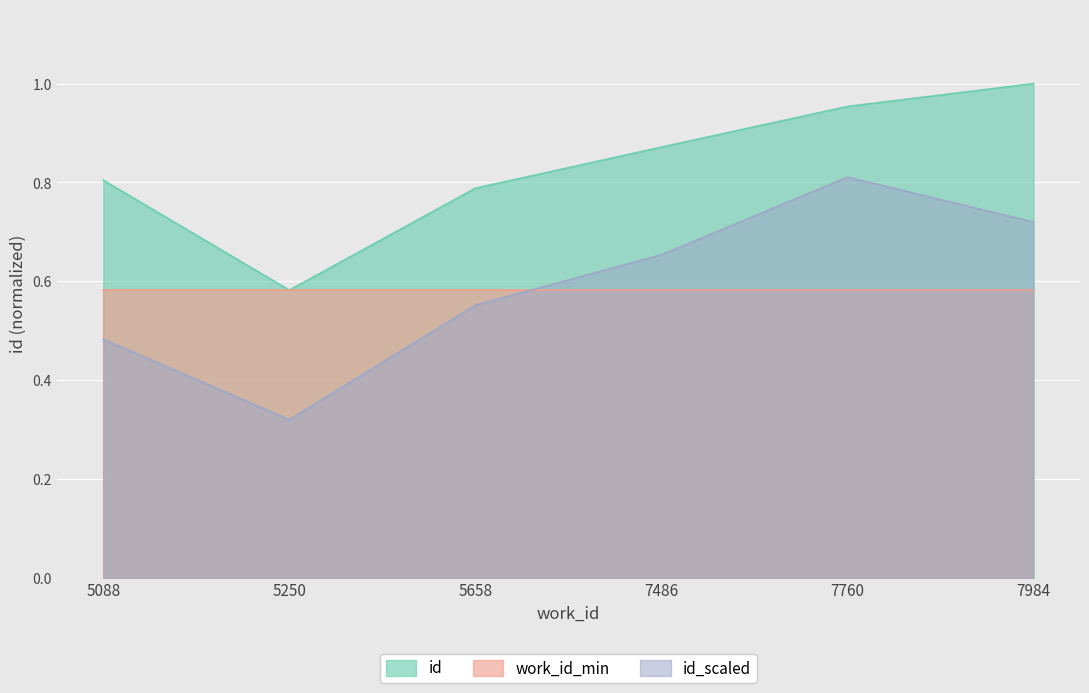

Between 5658 and 7760, which is larger?

7760